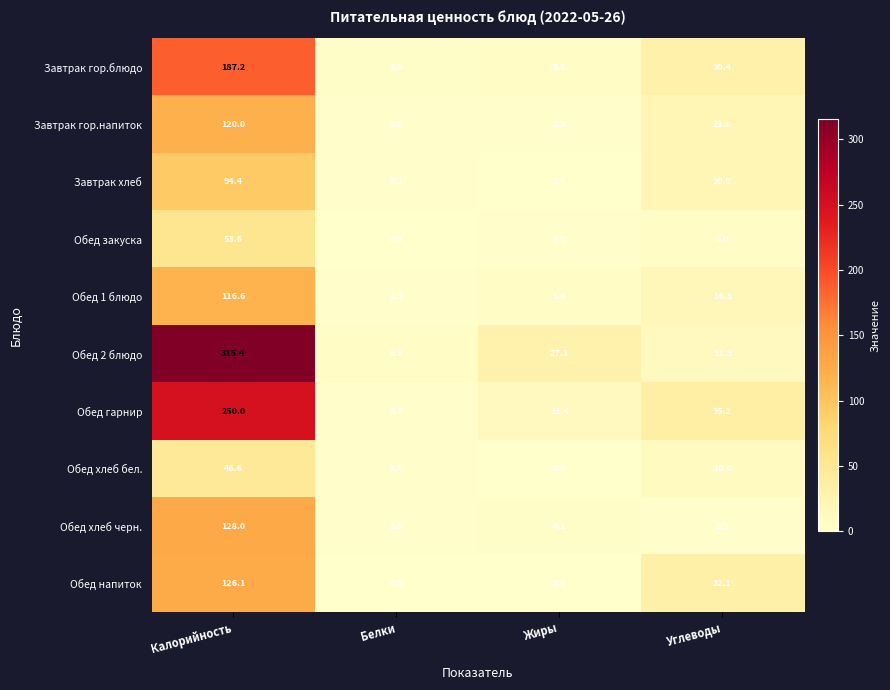

Which series has the largest range (max minus min)?

Обед 2 блюдо